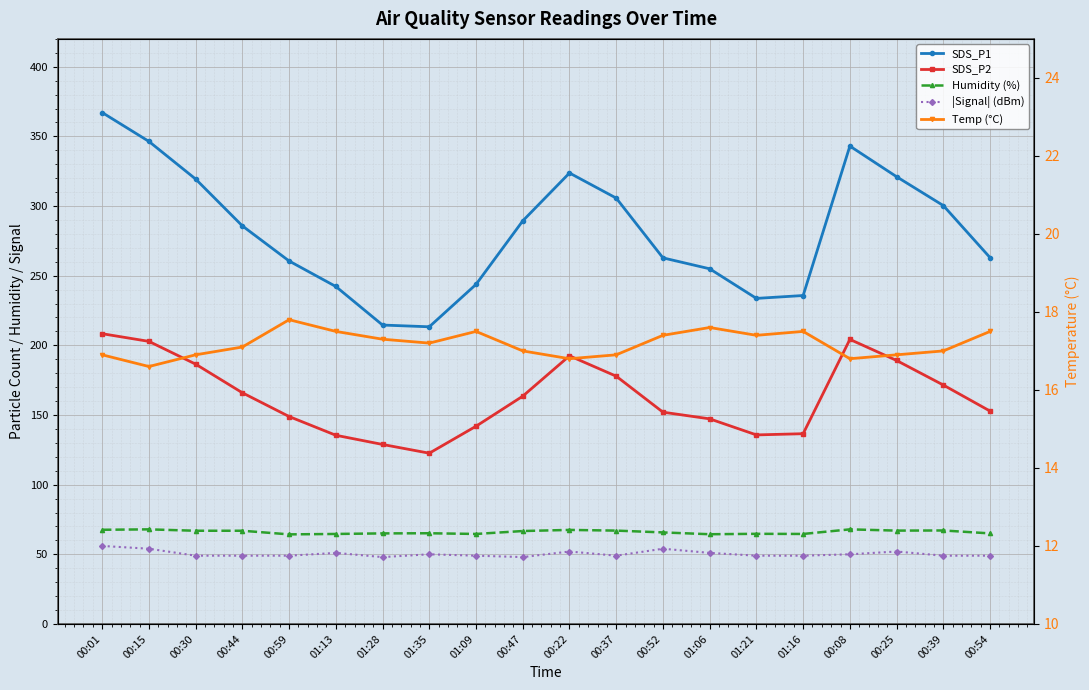

Rank the categories by SDS_P2 value from lowest to highest.

01:35, 01:28, 01:13, 01:21, 01:16, 01:09, 01:06, 00:59, 00:52, 00:54, 00:47, 00:44, 00:39, 00:37, 00:30, 00:25, 00:22, 00:15, 00:08, 00:01